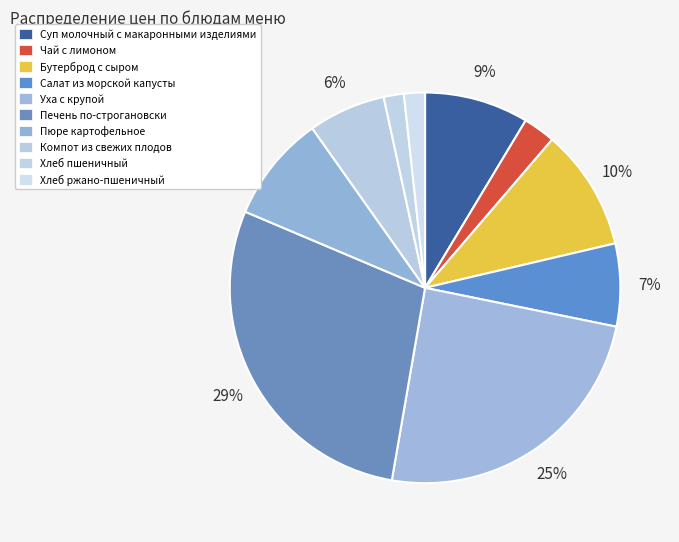

How much of the chart is everything except Хлеб ржано-пшеничный?

98.3%